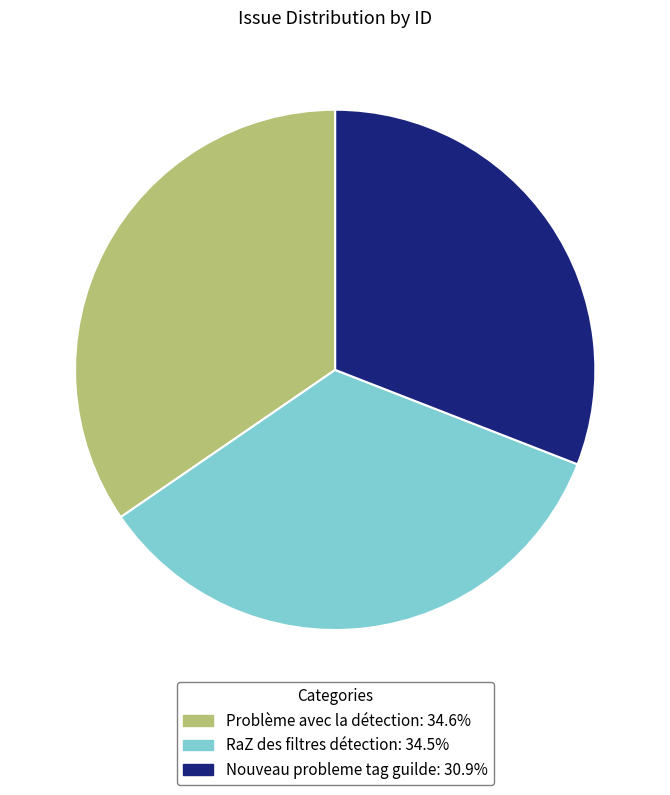

How many segments does this pie chart have?

3